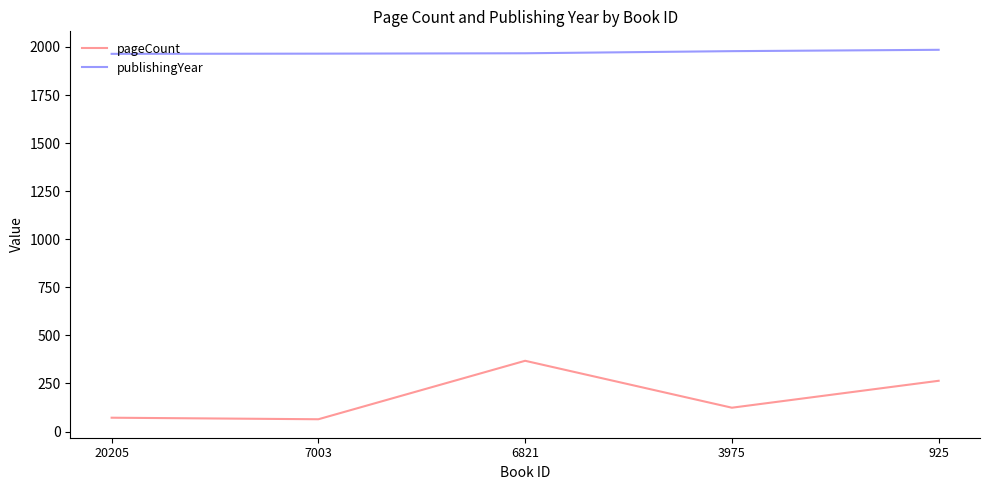

What is the difference between the maximum and minimum values in the pageCount series?

304